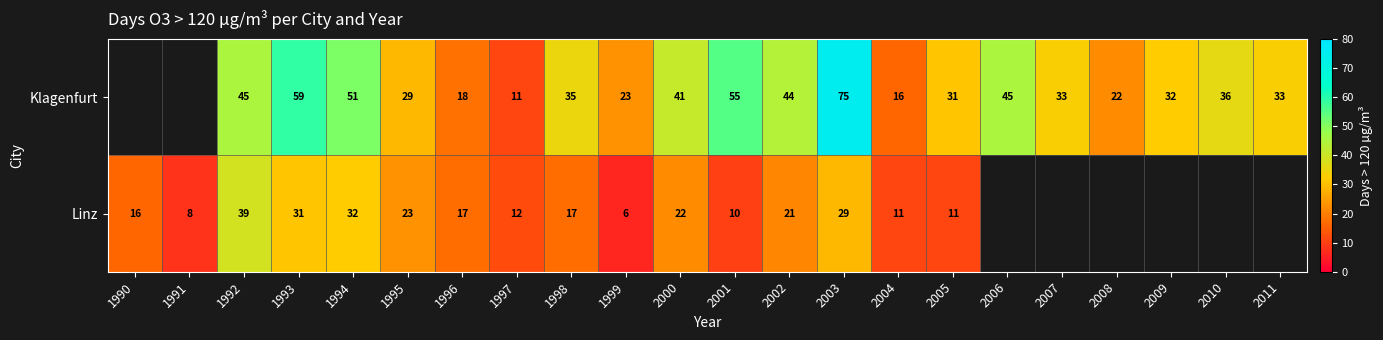

Is the value of Klagenfurt at 2003 greater than the value of Linz at 2000?

Yes